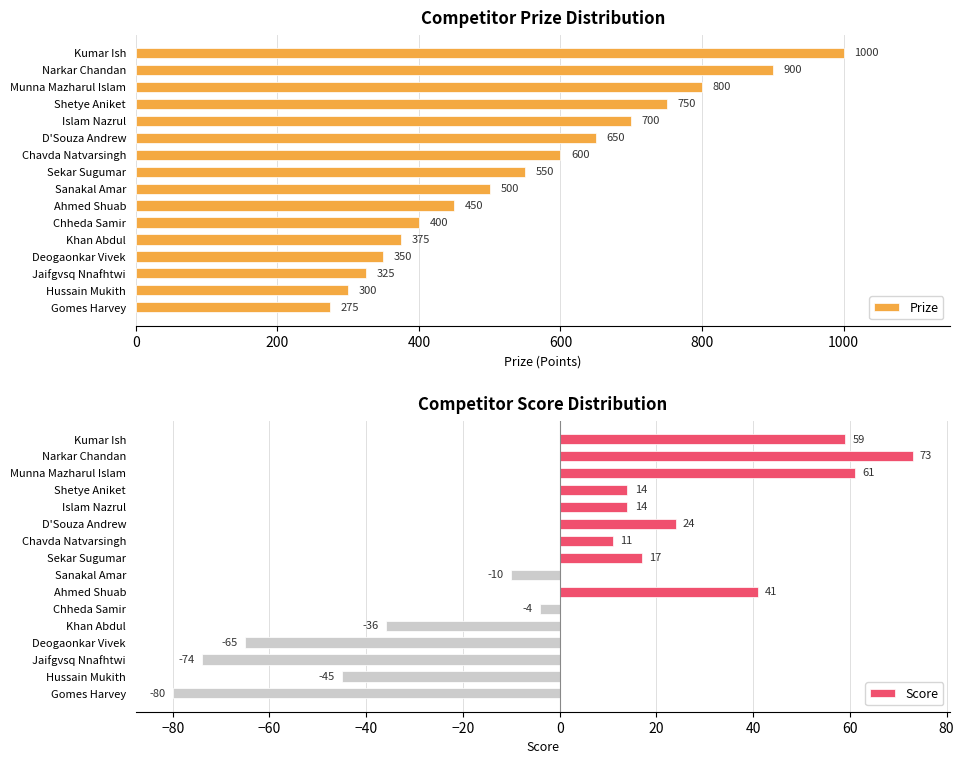

How many data points in Score are above 14?

6